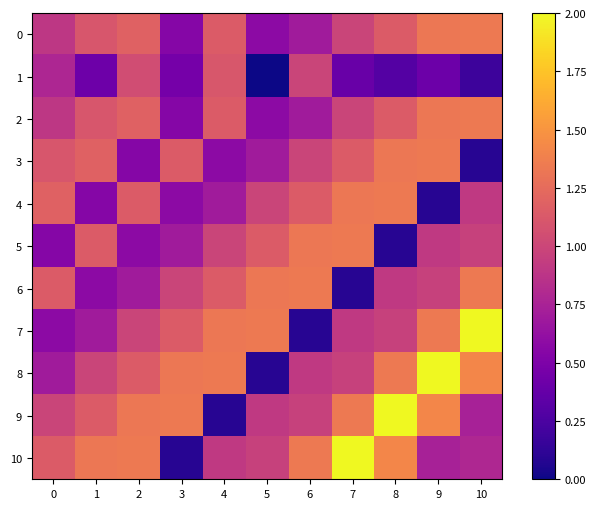

What is the spread (max minus min) of values at 10?

1.9